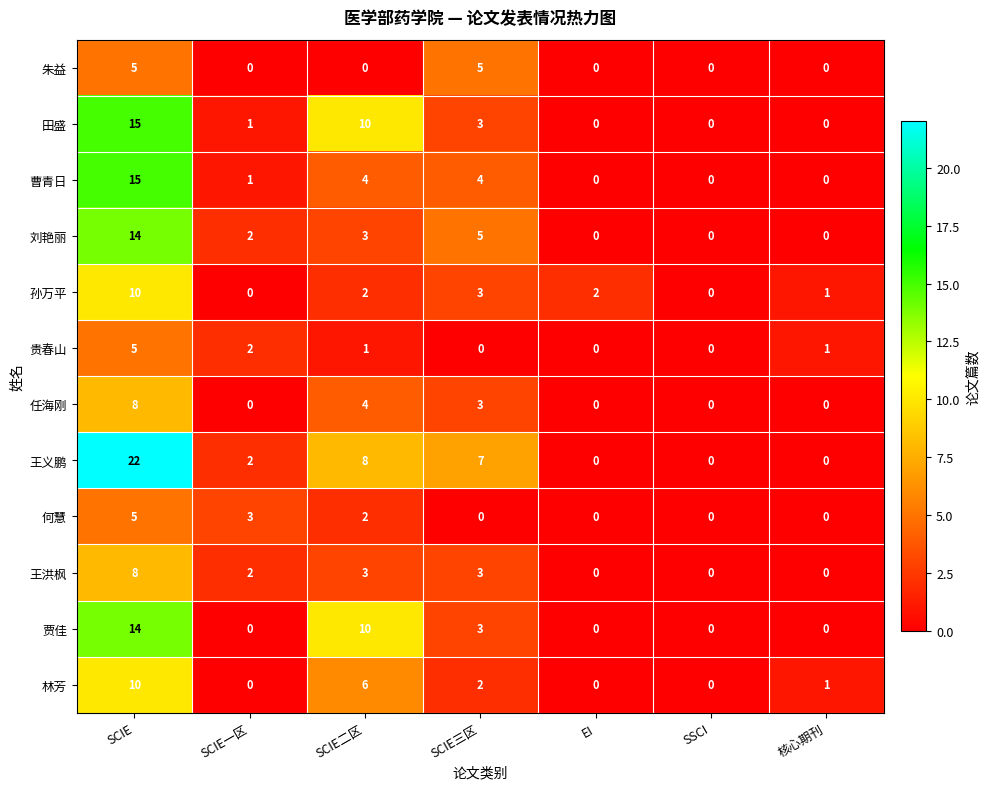

The value of 何慧 at EI is 0. True or false?

True